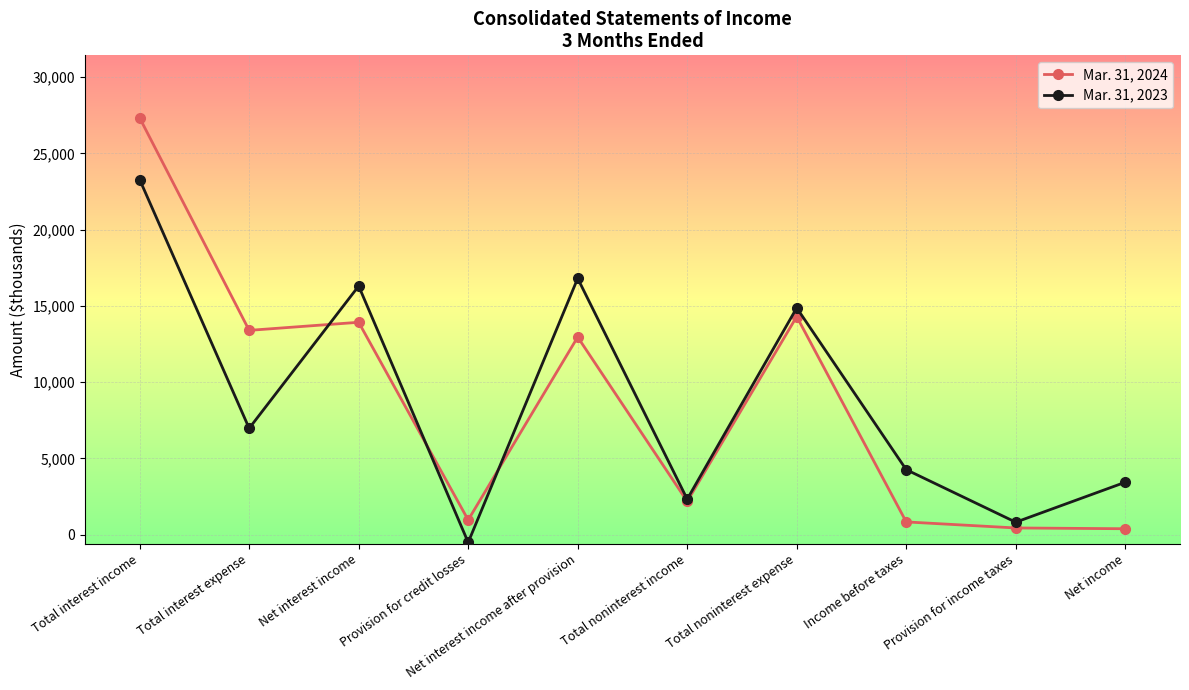

What is the label of the 2nd point from the left?

Total interest expense